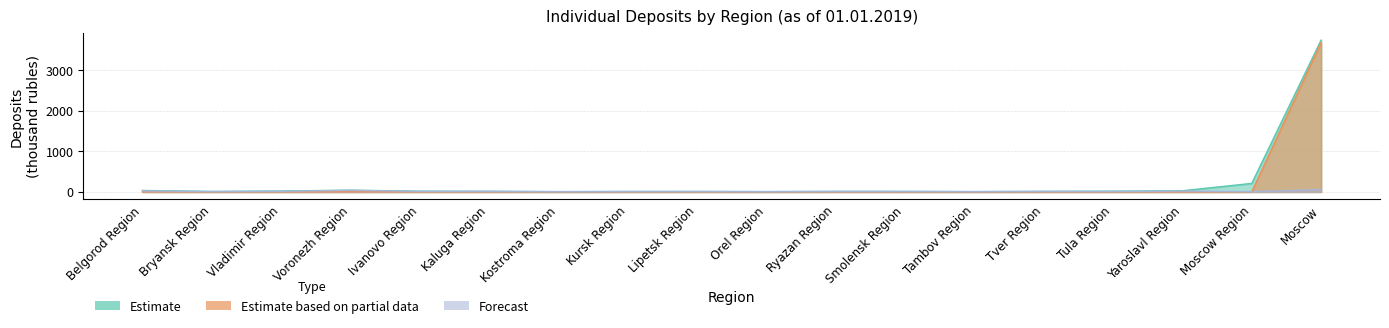

Which category has the lowest value across all series?

Bryansk Region